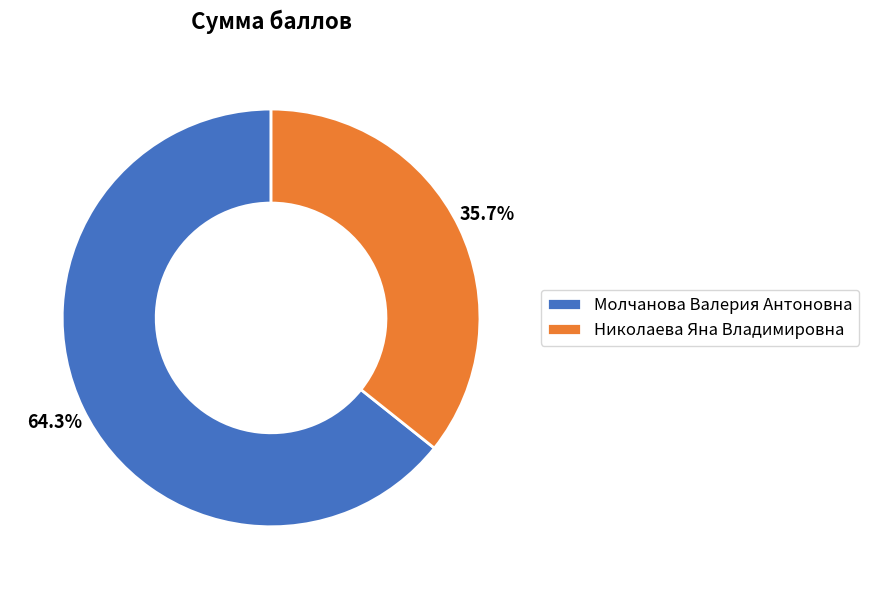

Which slice is the smallest?

Николаева Яна Владимировна